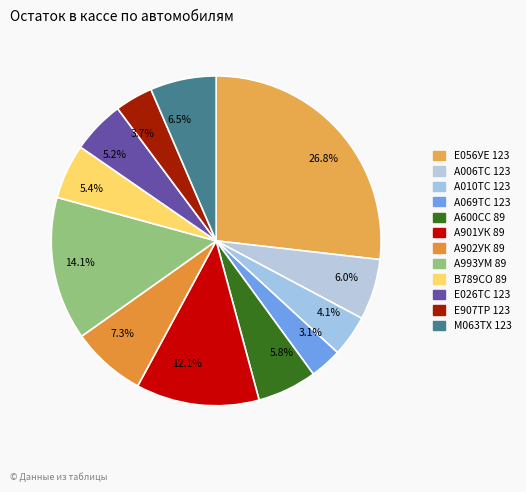

How many slices are in this pie chart?

12